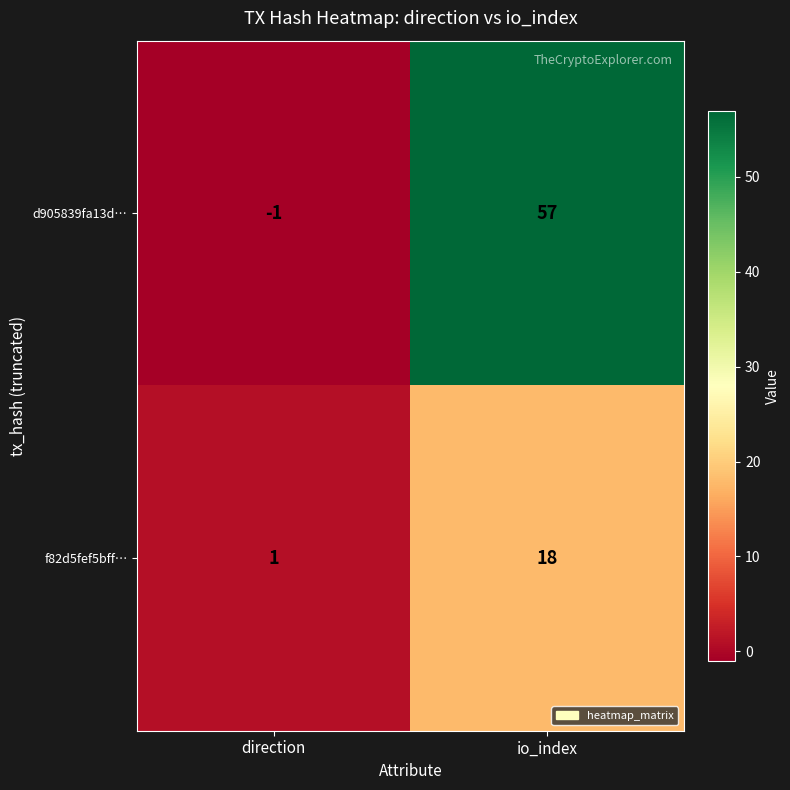

Which label corresponds to the smallest value in the chart?

direction